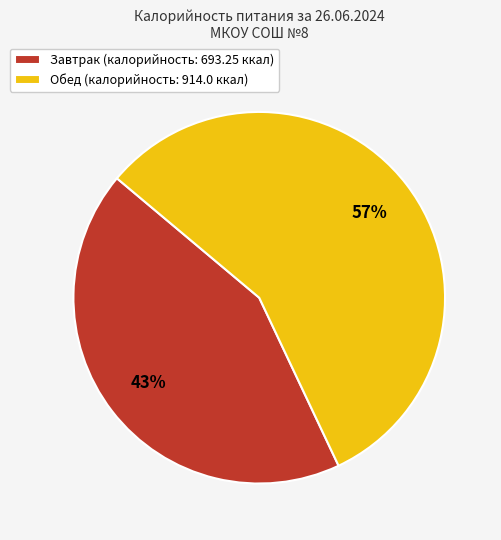

To the nearest percent, what percentage of the pie is Завтрак?

43%